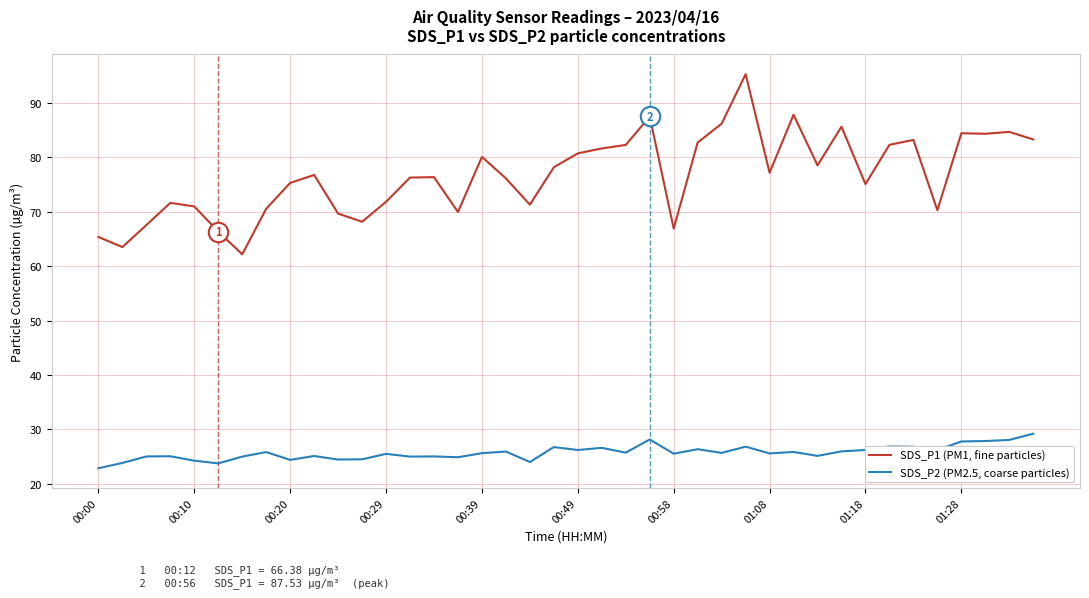

Rank the series by their maximum value, from lowest to highest.

SDS_P2 (PM2.5, coarse particles), SDS_P1 (PM1, fine particles)